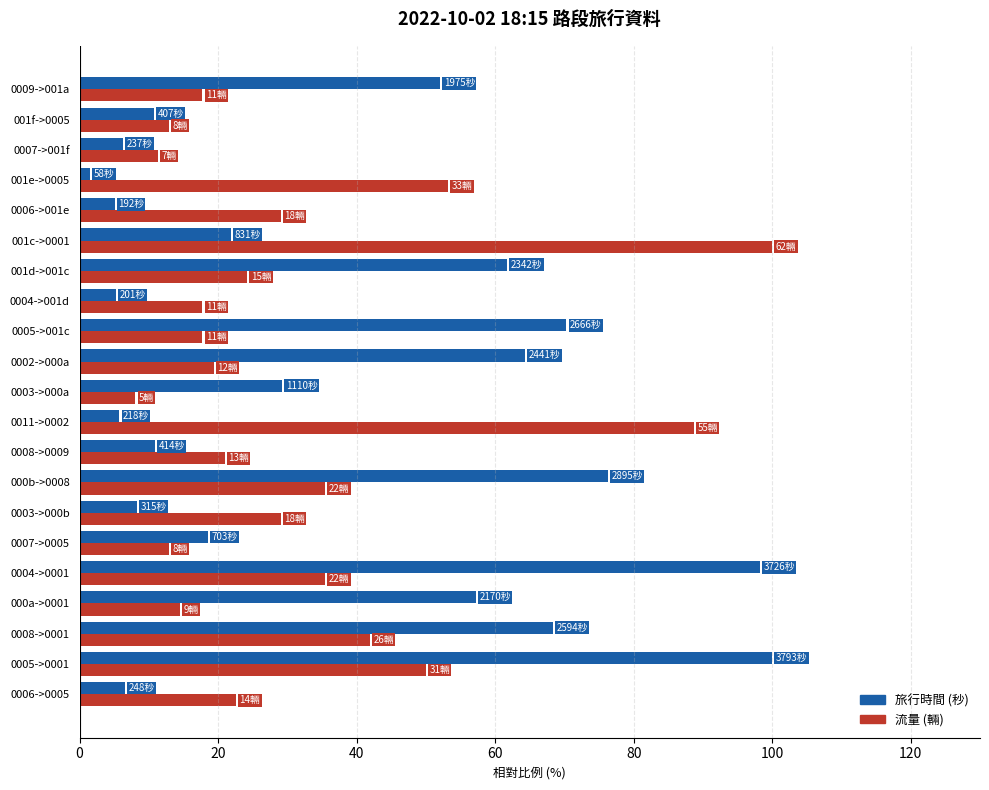

What is the spread (max minus min) of values at 0005->0001?

50.0